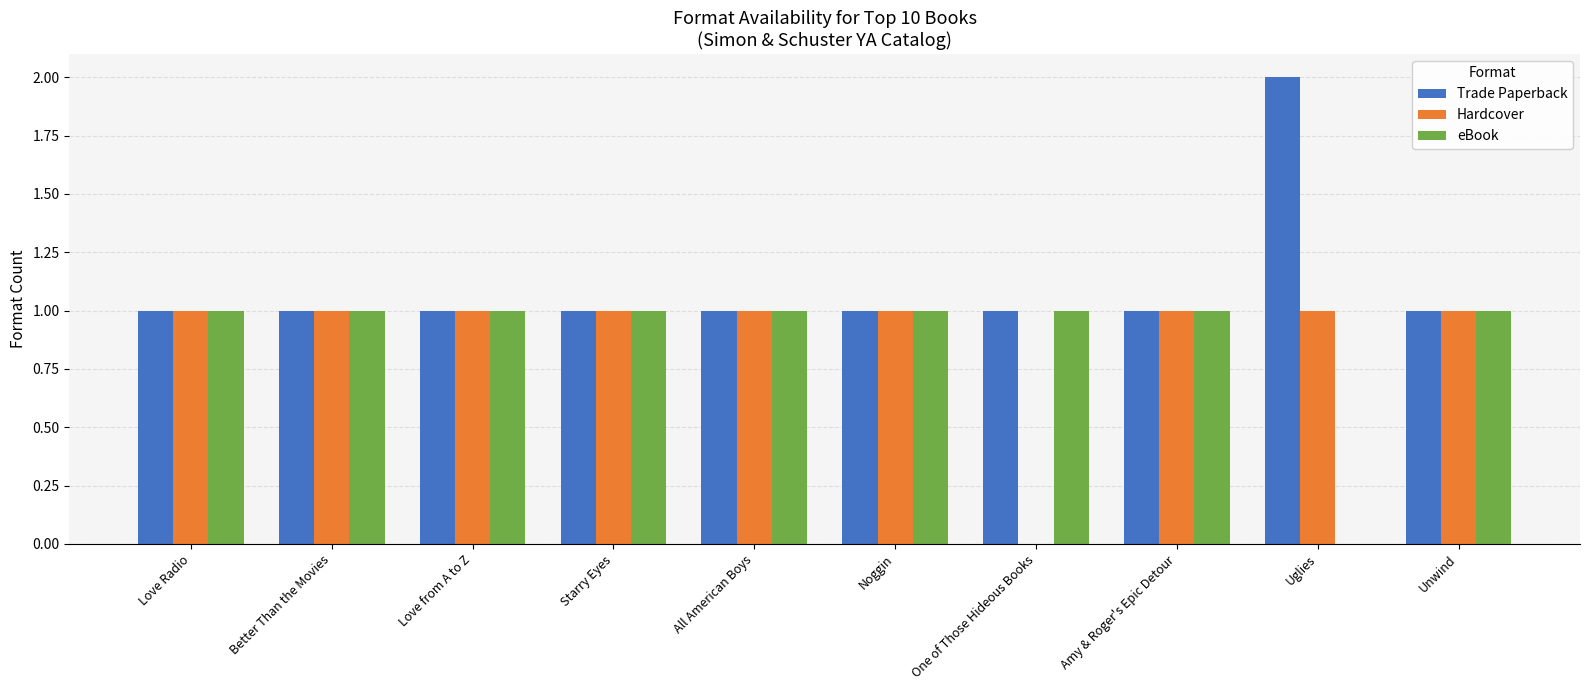

What are all the series names shown in the legend?

Trade Paperback, Hardcover, eBook